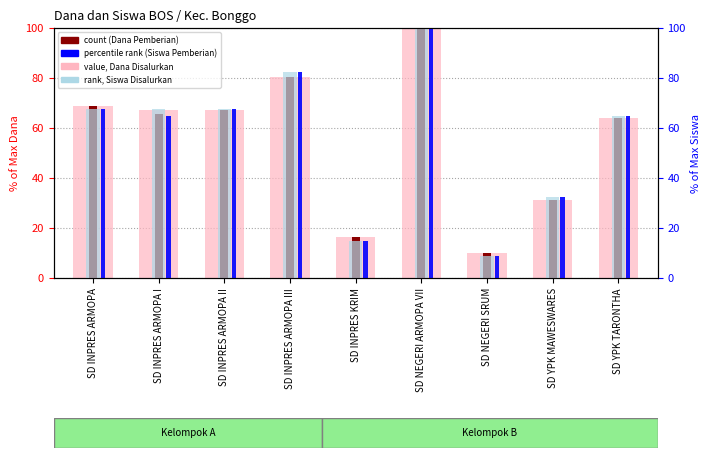

What position from the left is SD INPRES ARMOPA III?

4